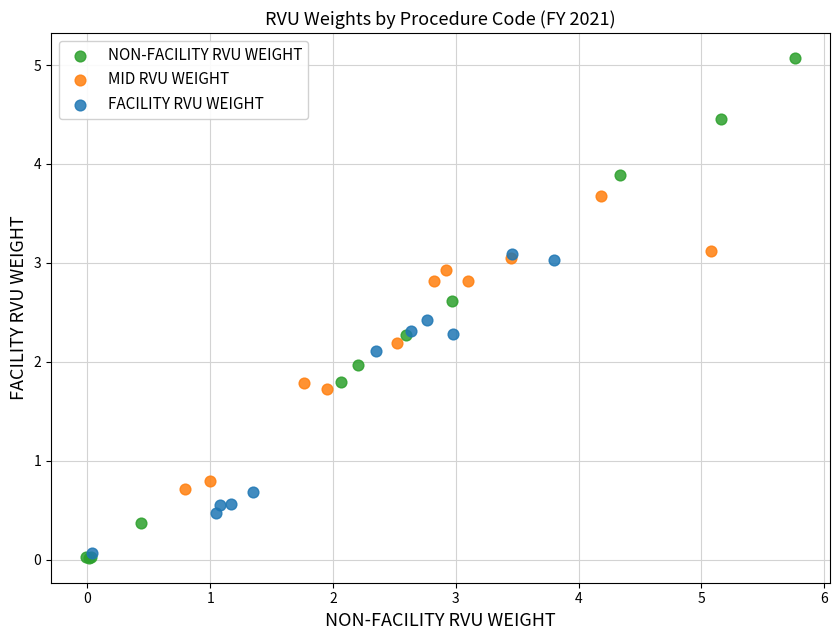

Which series reaches the maximum Y coordinate?

NON-FACILITY RVU WEIGHT